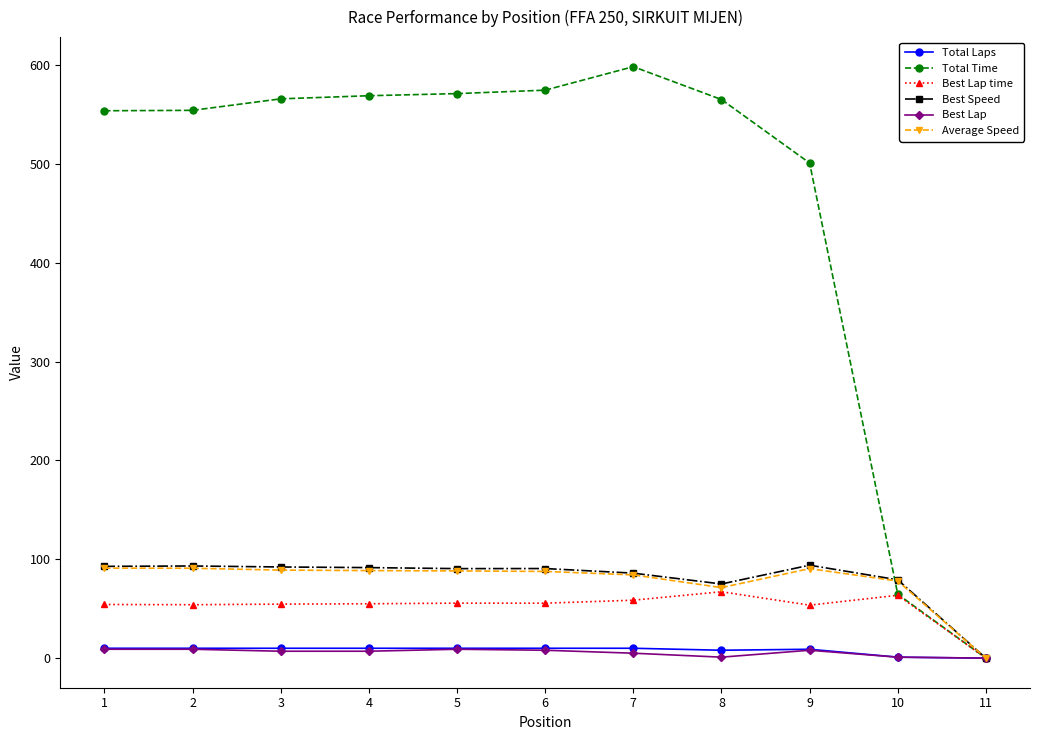

At how many categories does at least one series exceed 526?

8